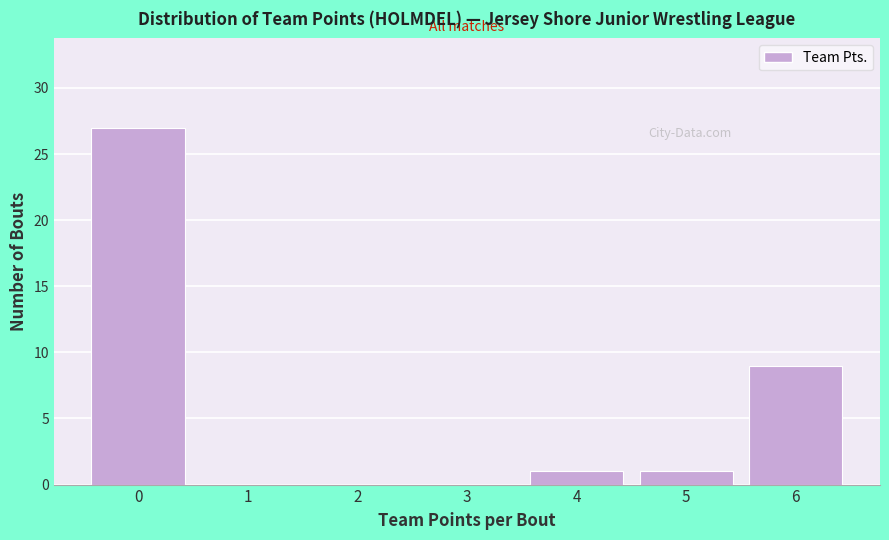

Over which range of the x-axis is the bar tallest?

-0.5 to 0.5